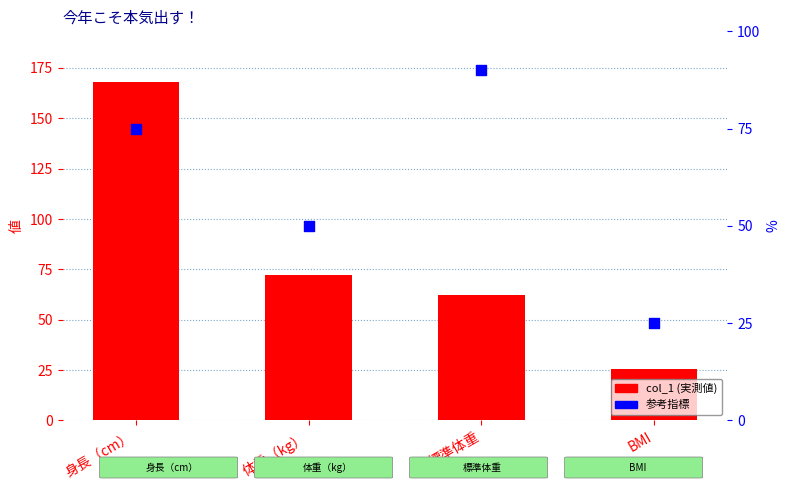

At which category is the sum across all series the highest?

身長（cm）